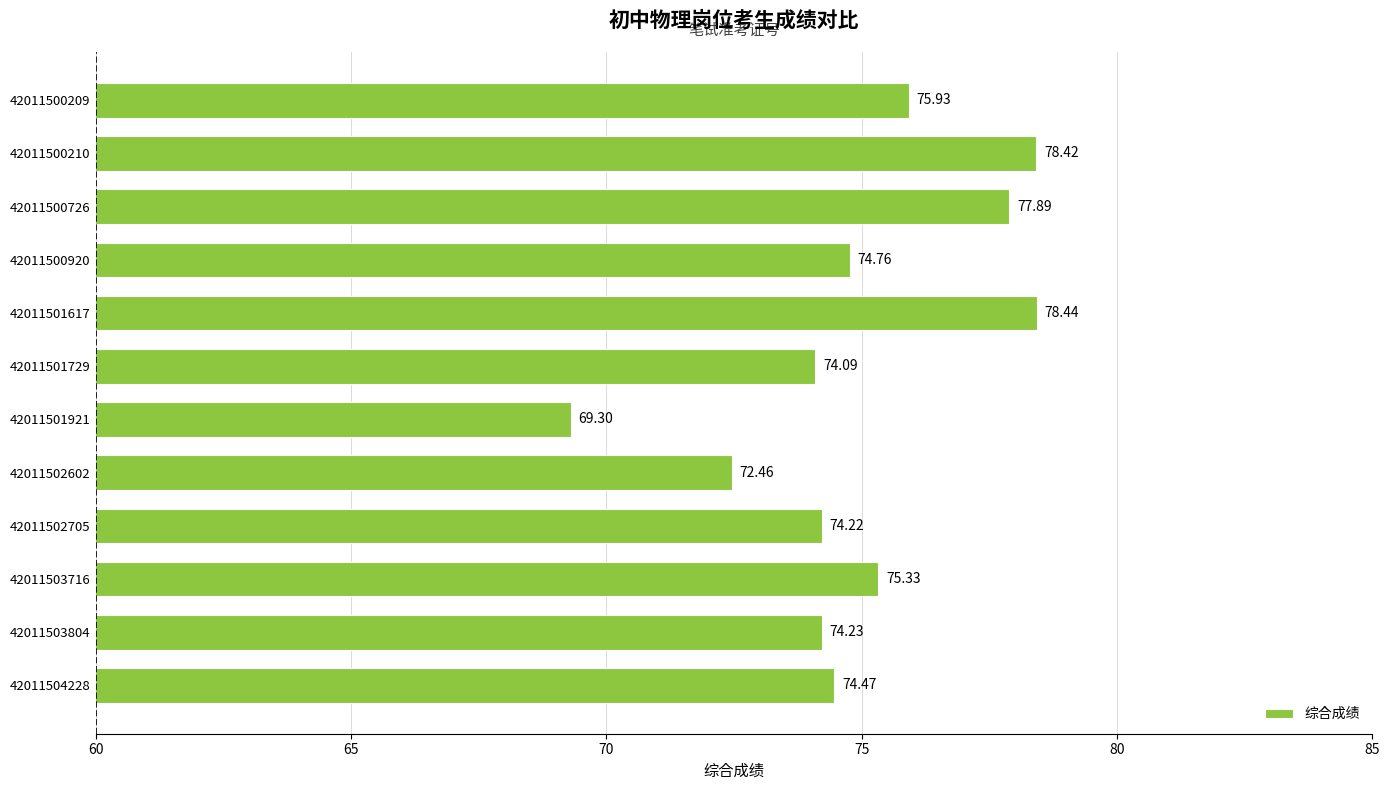

What is the sum of all values?

899.5